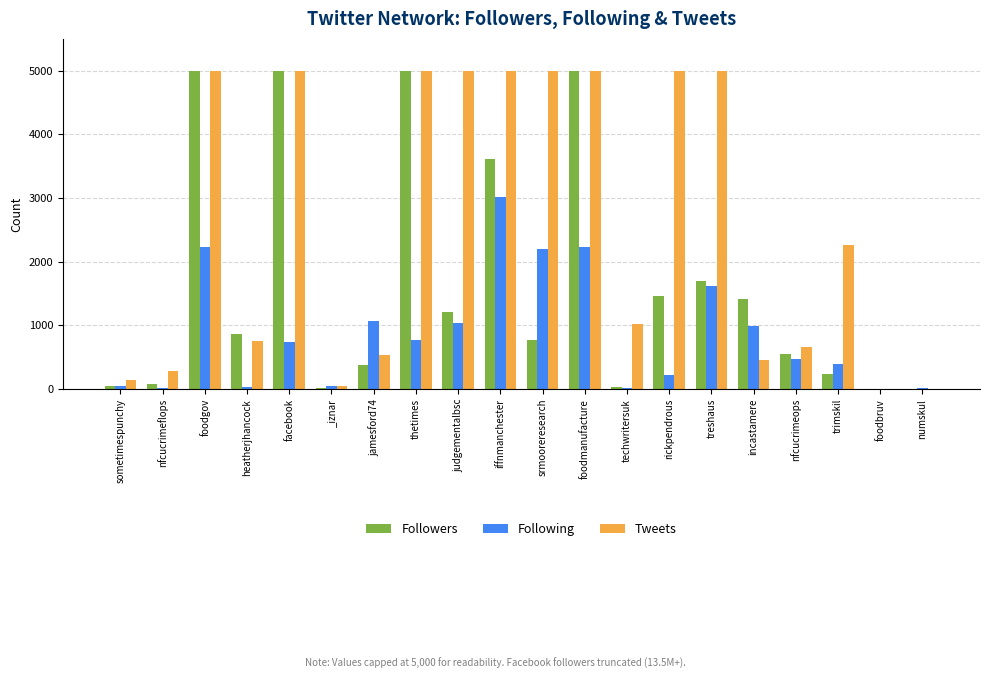

Count the number of data series in this chart.

3